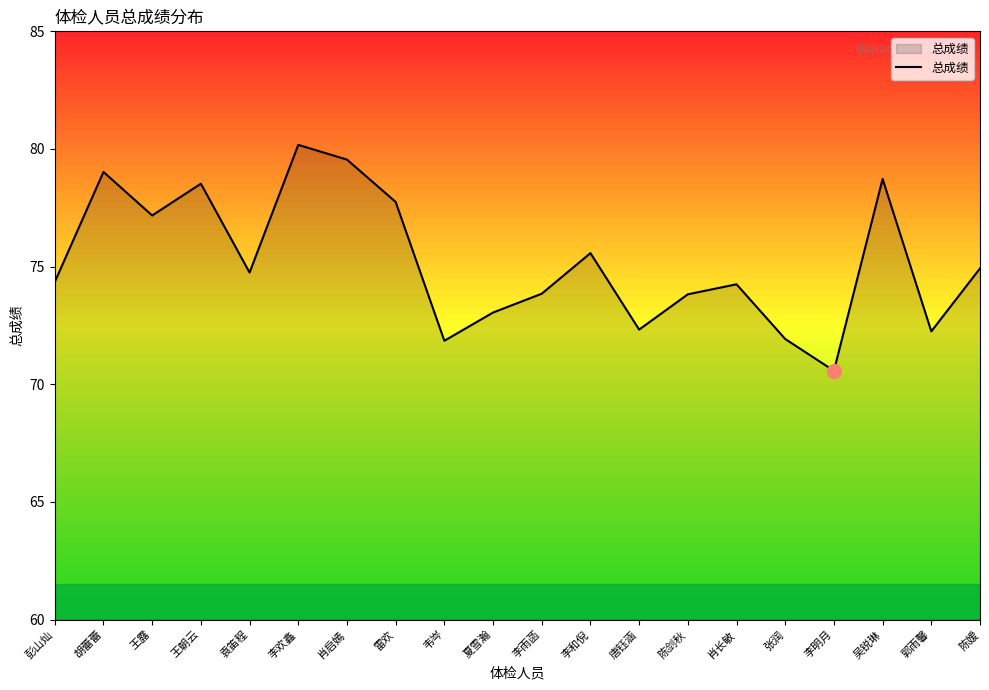

At which category does the chart reach its minimum across all series?

李明月